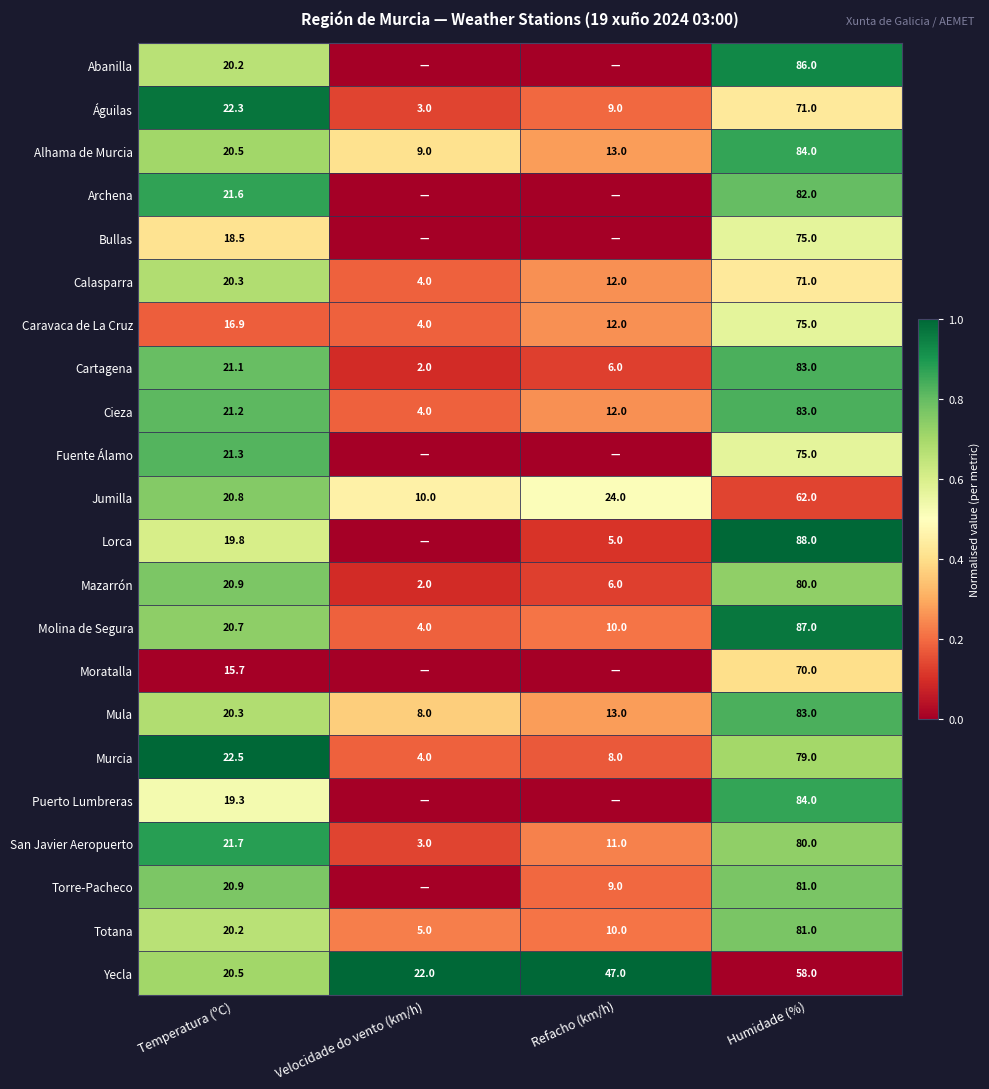

Is the value of Bullas at Temperatura (ºC) greater than the value of Cieza at Temperatura (ºC)?

No